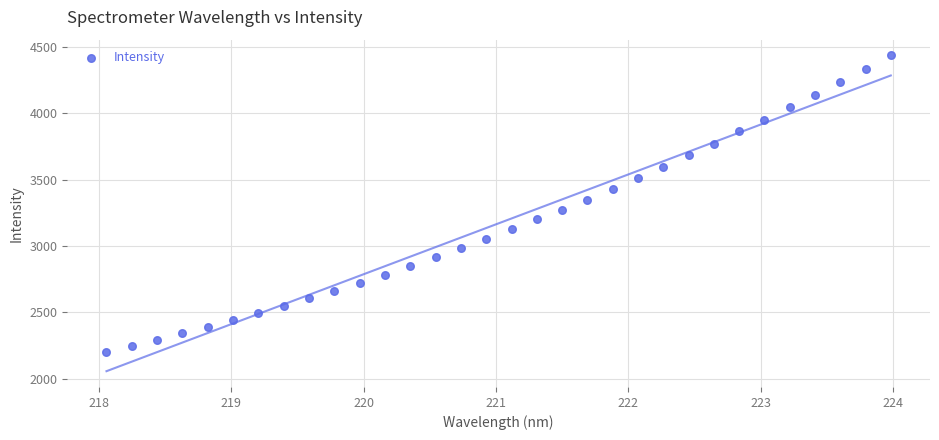

What is the range of X values (max minus min)?

5.9